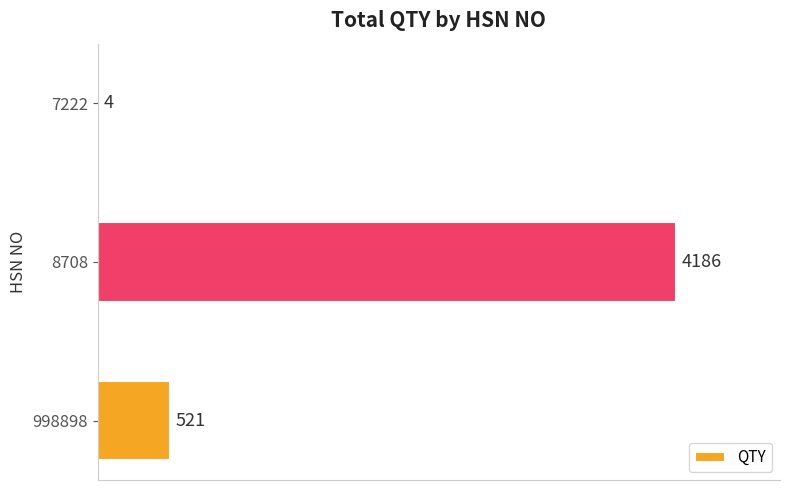

What is the average value?

1570